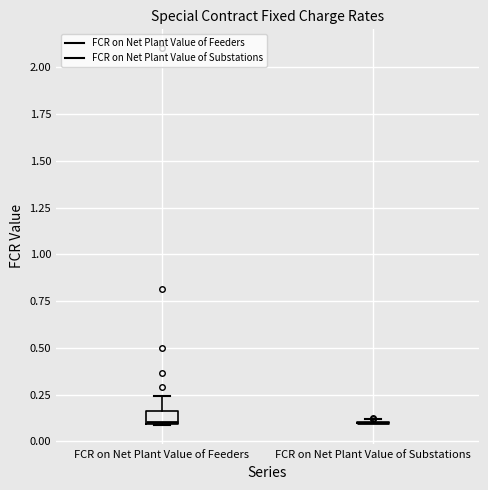

Which box is the tallest, from its lower edge to its upper edge?

FCR on Net Plant Value of Feeders